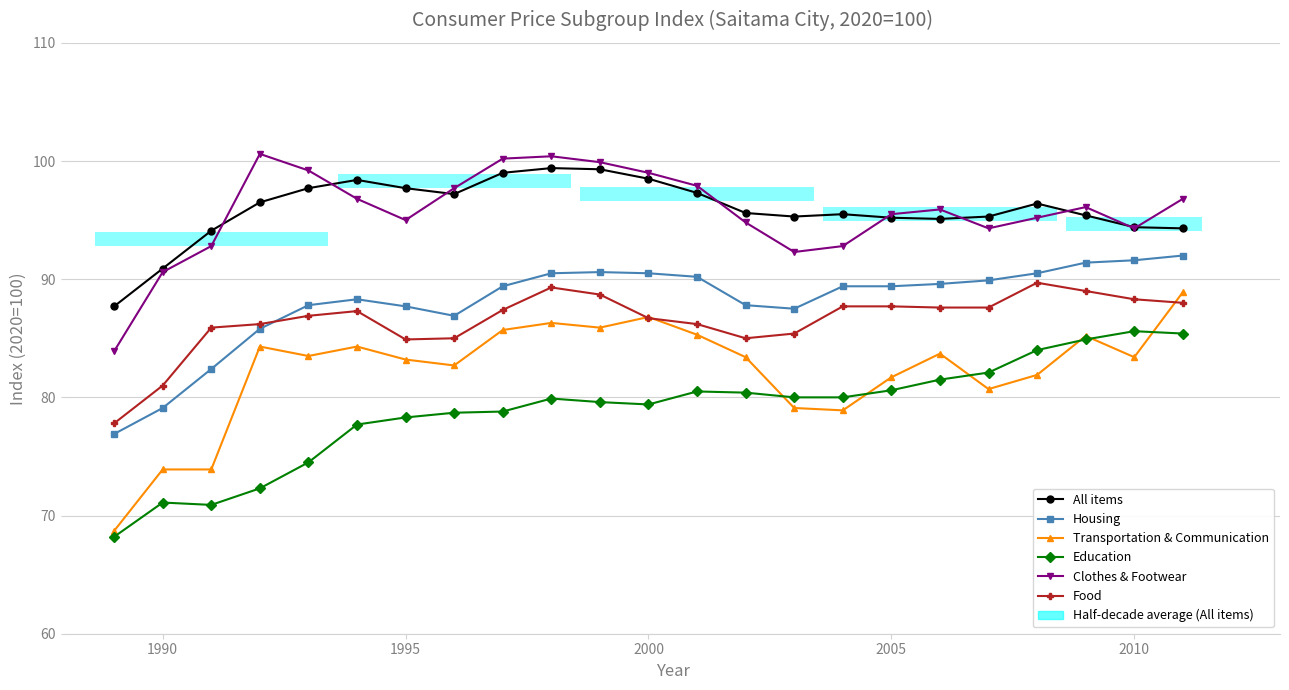

How many data points in Education are above 79?

14